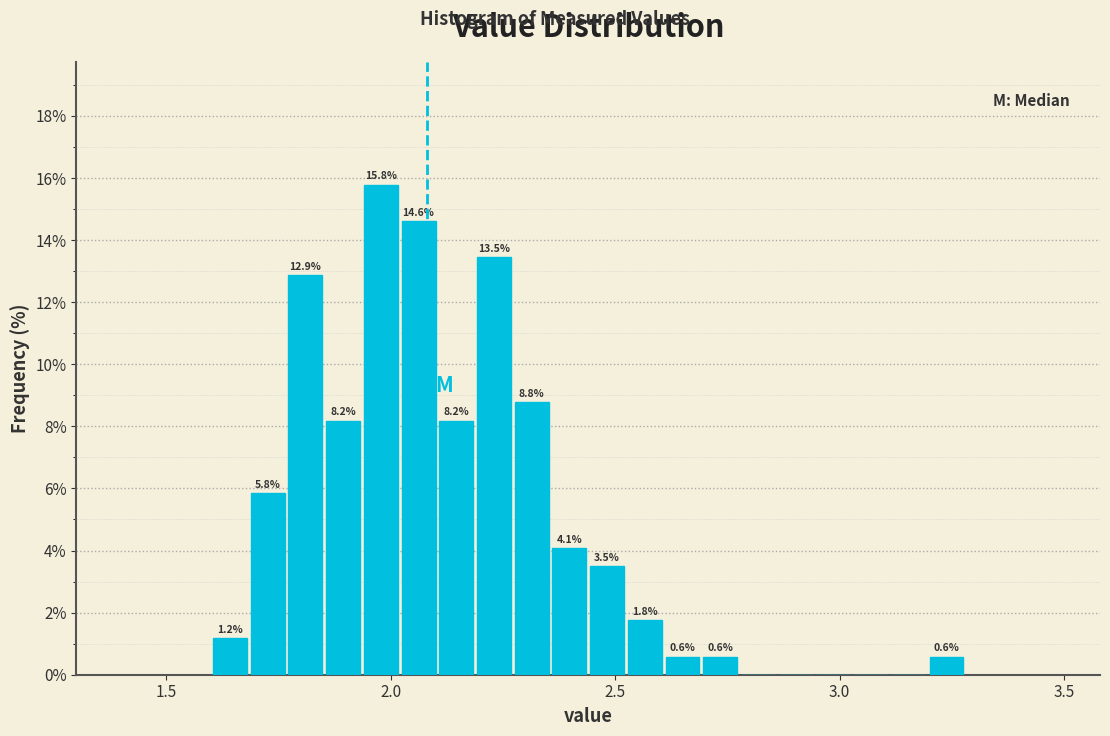

Read against the x-axis, roughly where is the centre of the tallest bar?

2.00